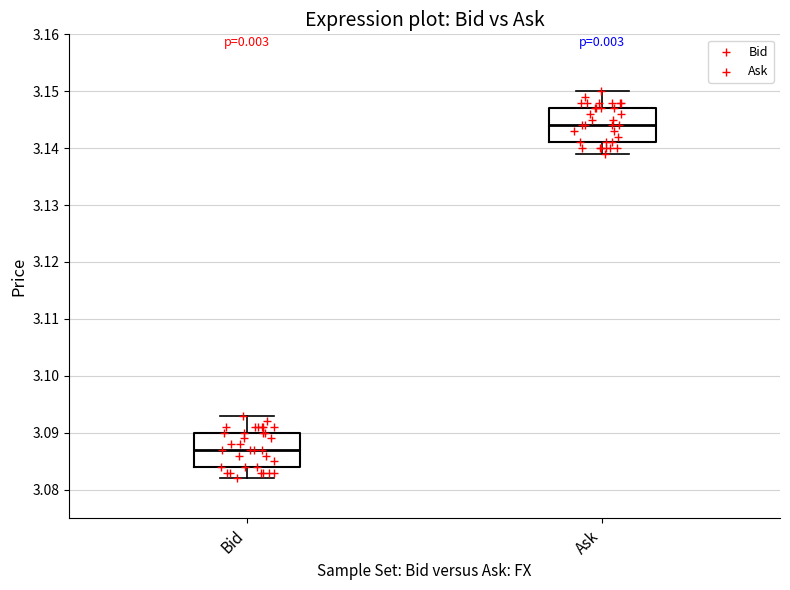

Reading left to right, transcribe this box plot: for each box, give where its median line is, the range the box spans, and where its two whiskers end, as read against the y-axis. The values are not printed on the chart, so give them approximately, as read against the axis.

Bid: median 3.087, box 3.084 to 3.090, whiskers 3.082 to 3.093
Ask: median 3.144, box 3.141 to 3.147, whiskers 3.139 to 3.150